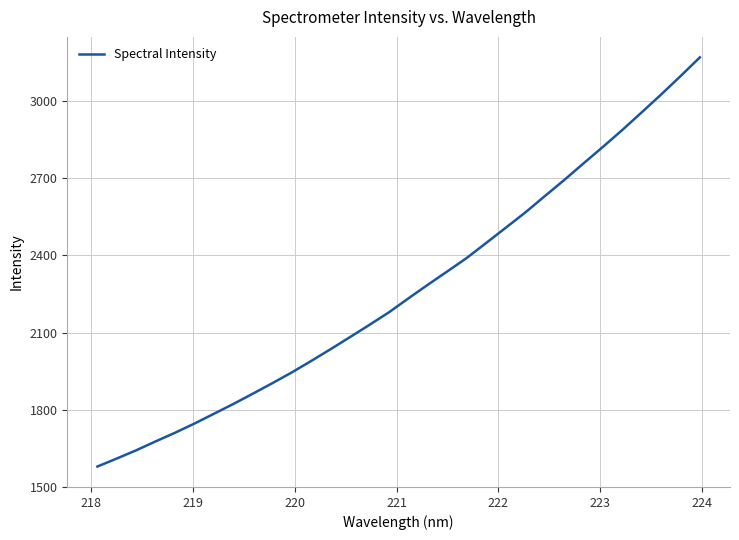

What is the greatest value displayed?

3169.6